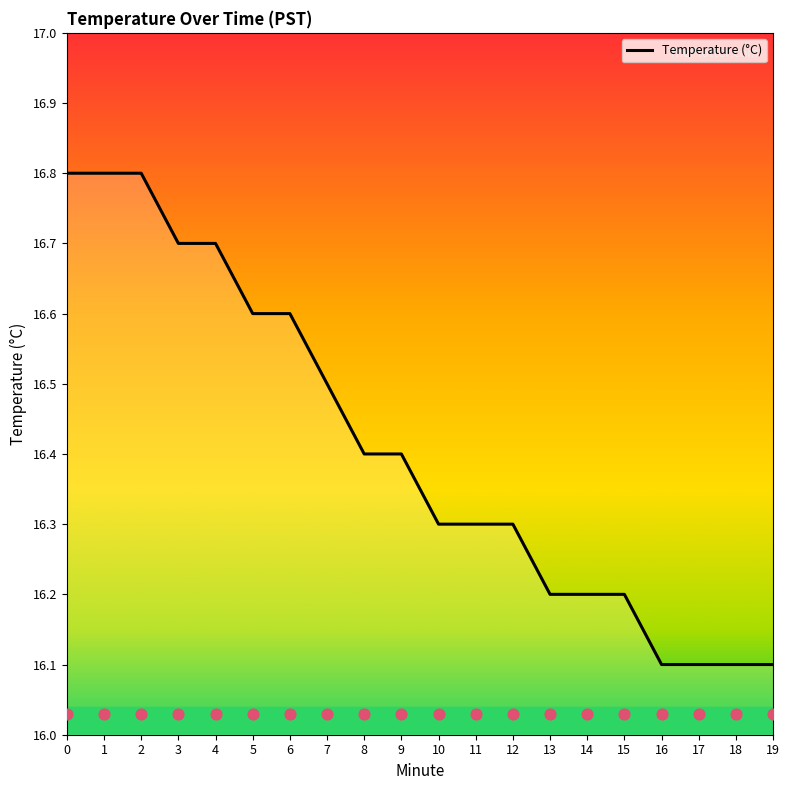

What is the change in value from 10 to 17?

-0.2